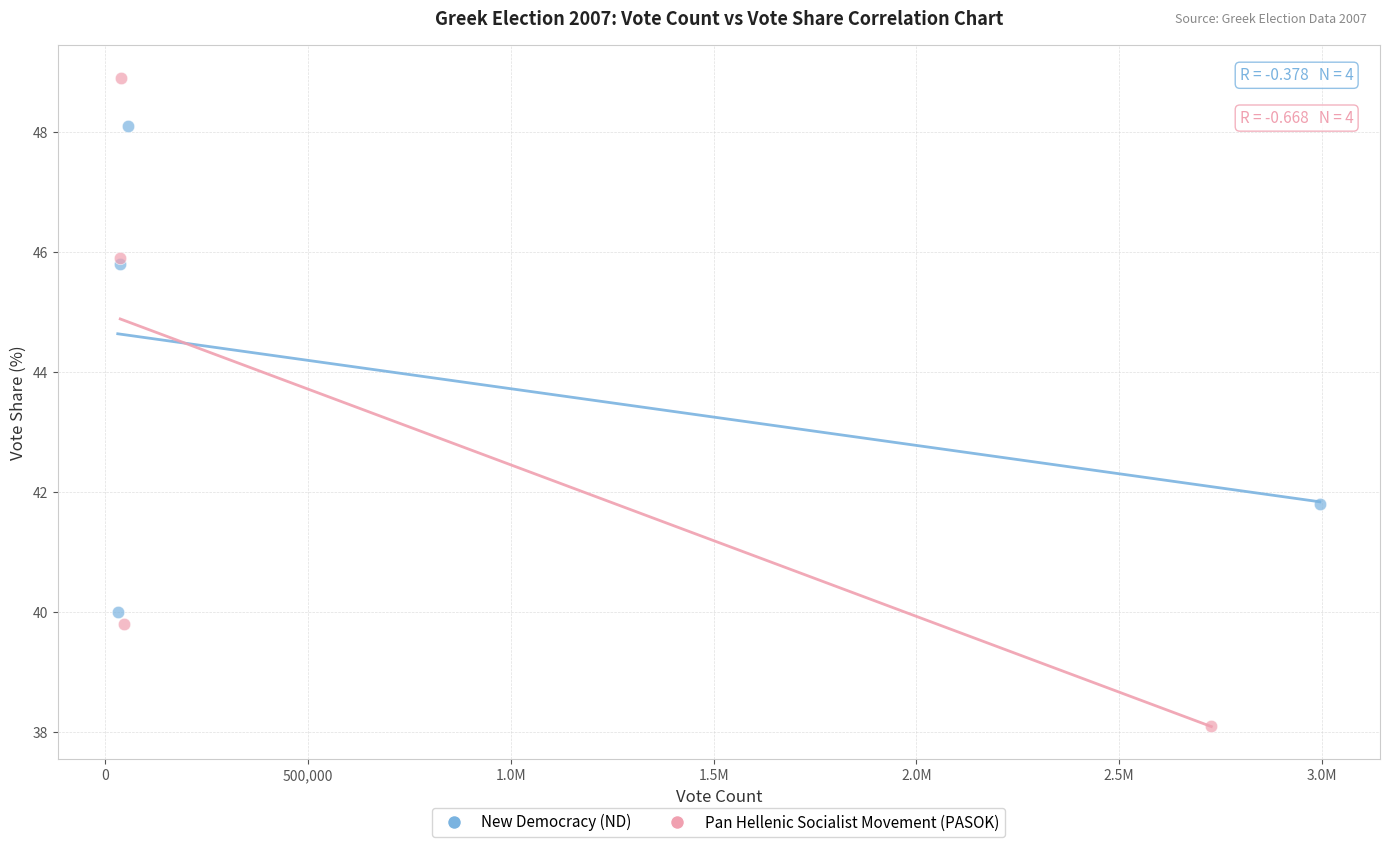

Which series has the largest Y range (max minus min)?

Pan Hellenic Socialist Movement (PASOK)